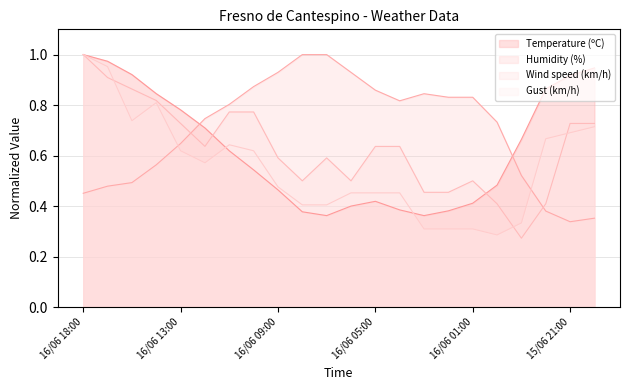

What is the difference between the maximum and minimum values in the Temperature (ºC) series?

0.6